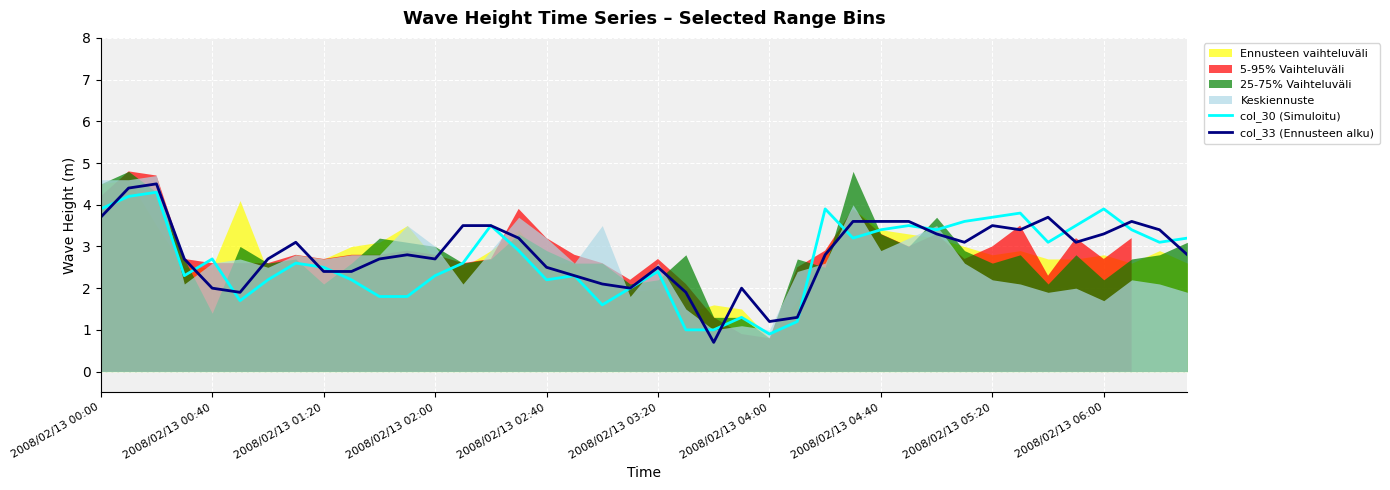

Is it true that col_33 (Ennusteen alku) equals 3.7 at 2008/02/13 00:00?

True